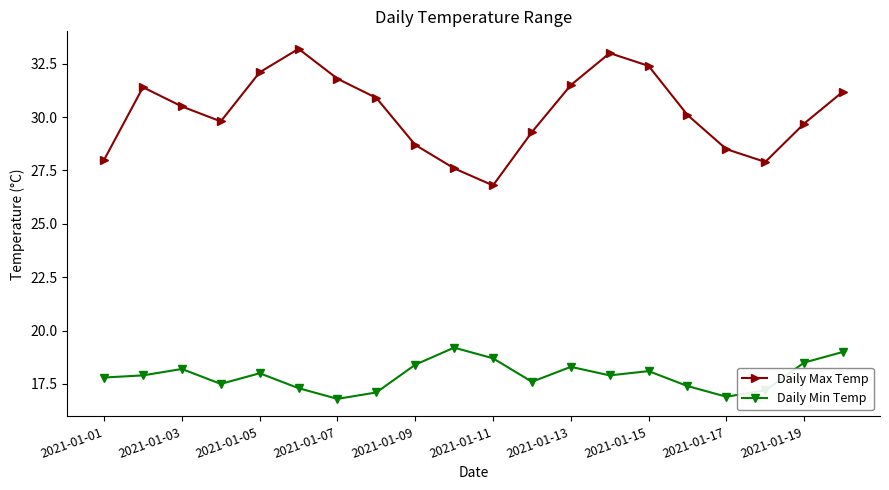

What is the sum of all Daily Min Temp values?

357.8